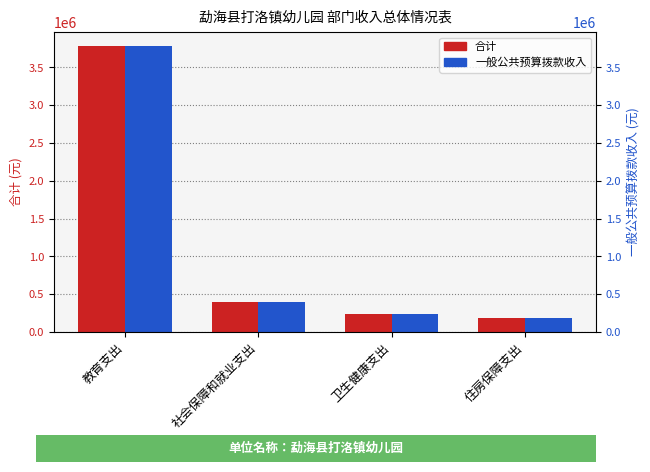

Rank the series at 住房保障支出 from highest to lowest value.

合计, 一般公共预算拨款收入